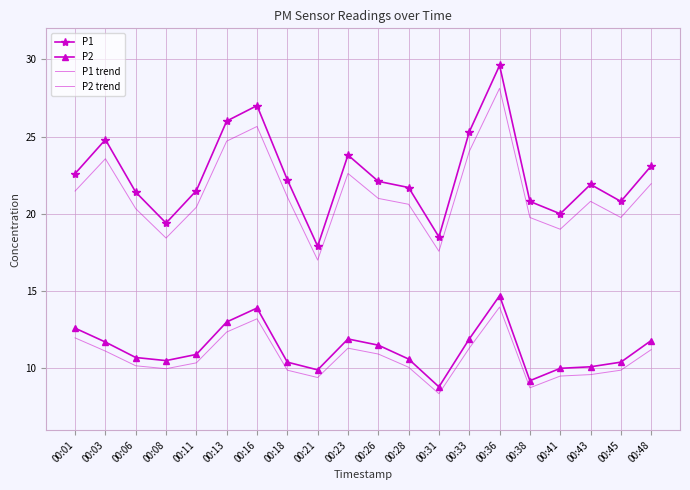

What is the difference between the P2 trend values at 00:45 and 00:33?

1.4